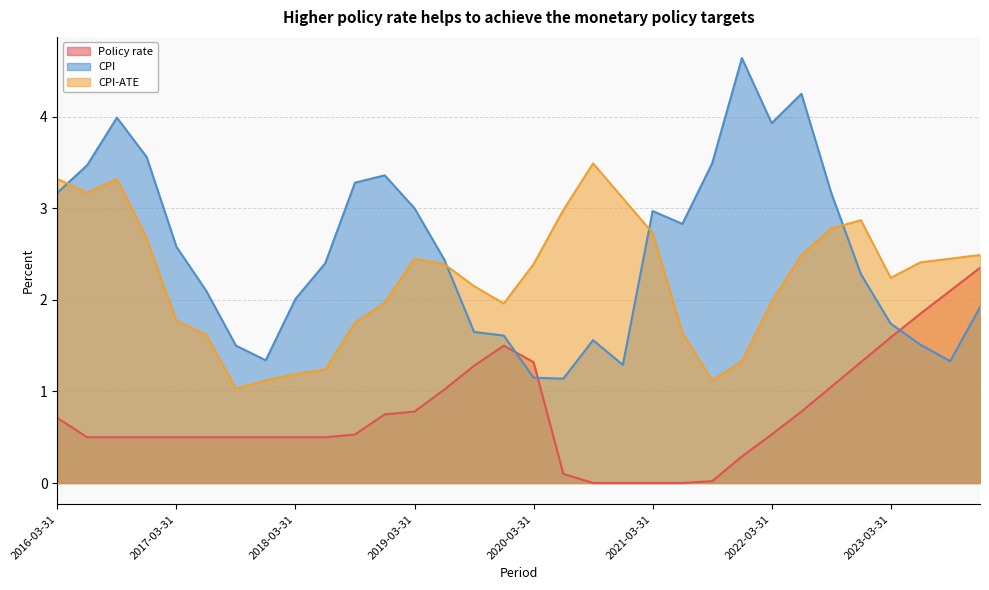

True or false: Policy rate has a value of 0.3 at 2016-12-31.

False